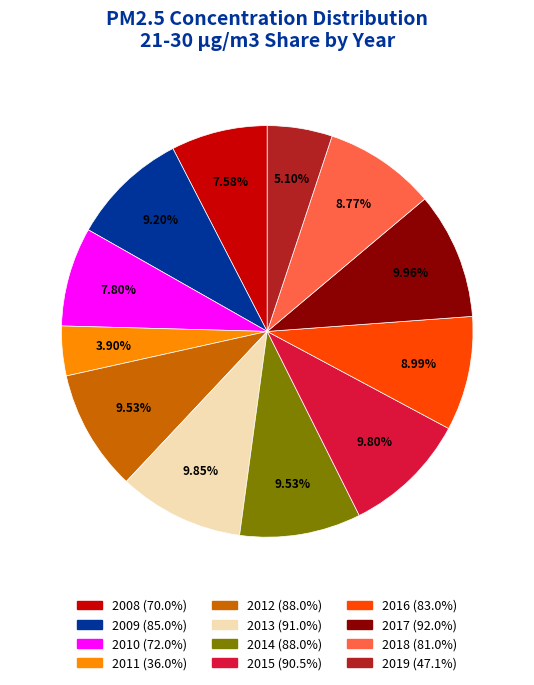

Is 2019 the majority of the pie?

No